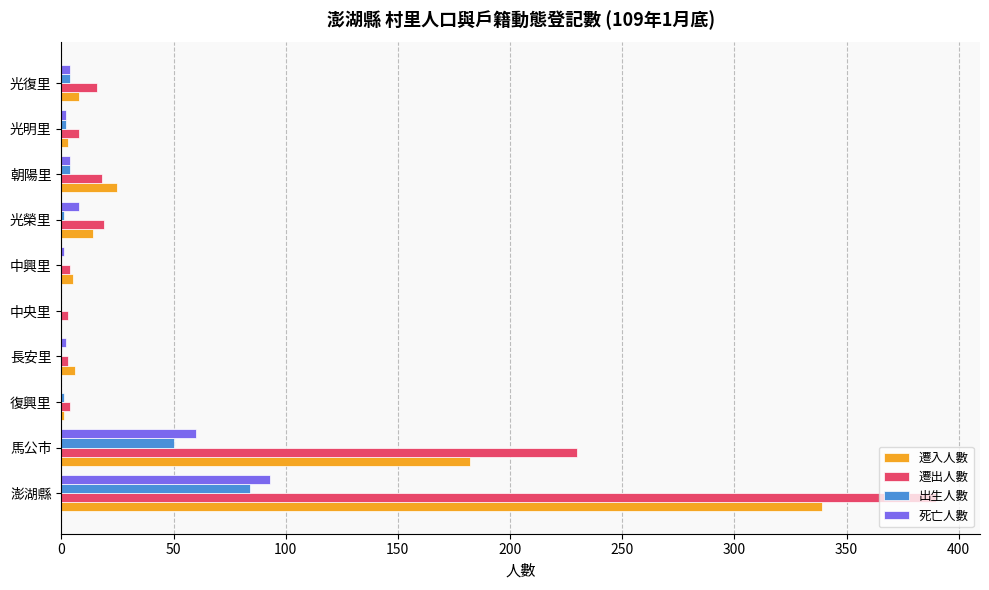

What is the maximum value for 遷入人數?

339